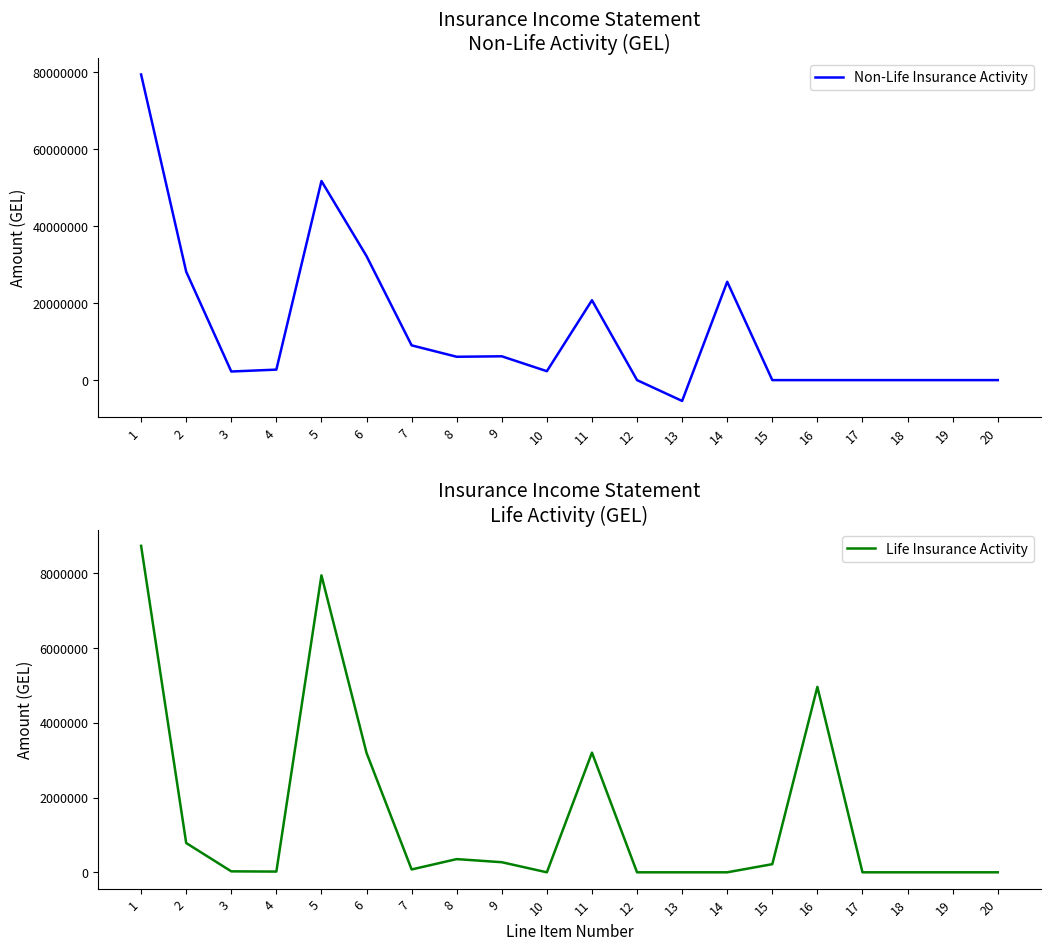

Where does the Life Insurance Activity series first go above 76513?

1